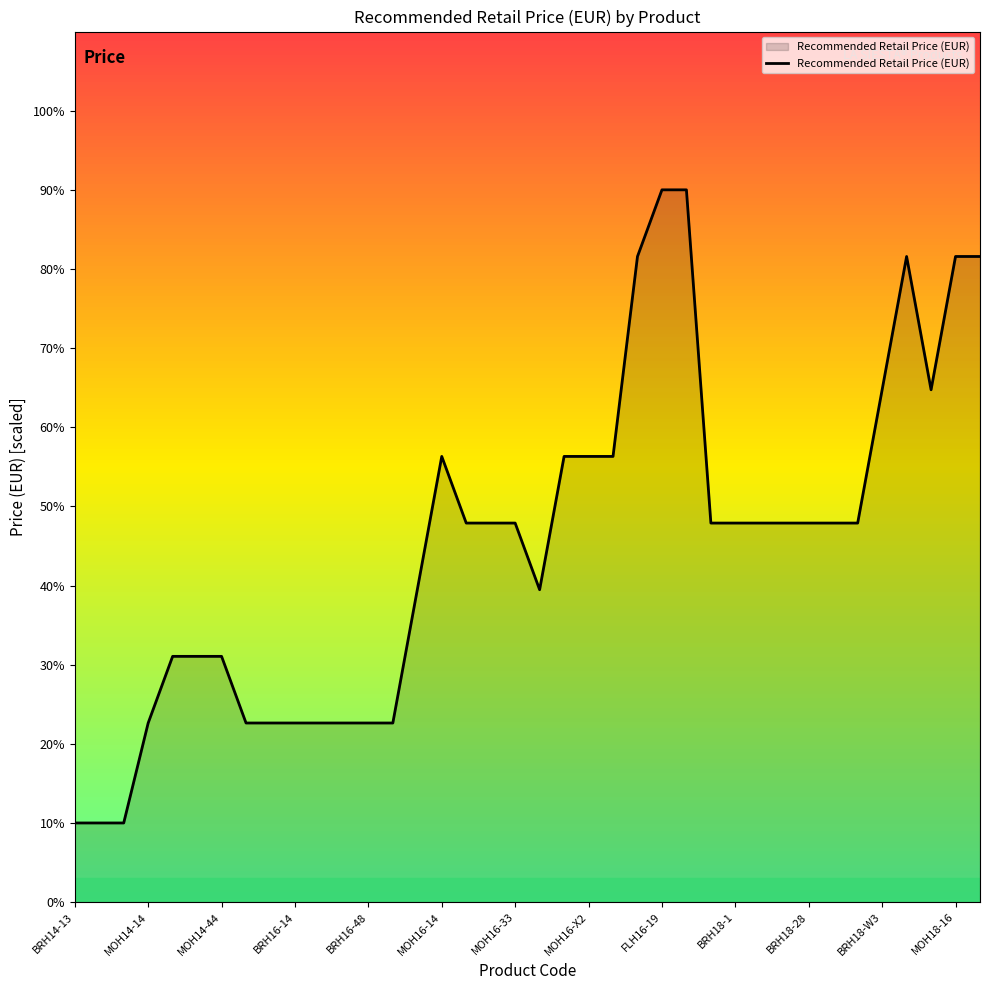

What is the smallest value displayed?

10.0